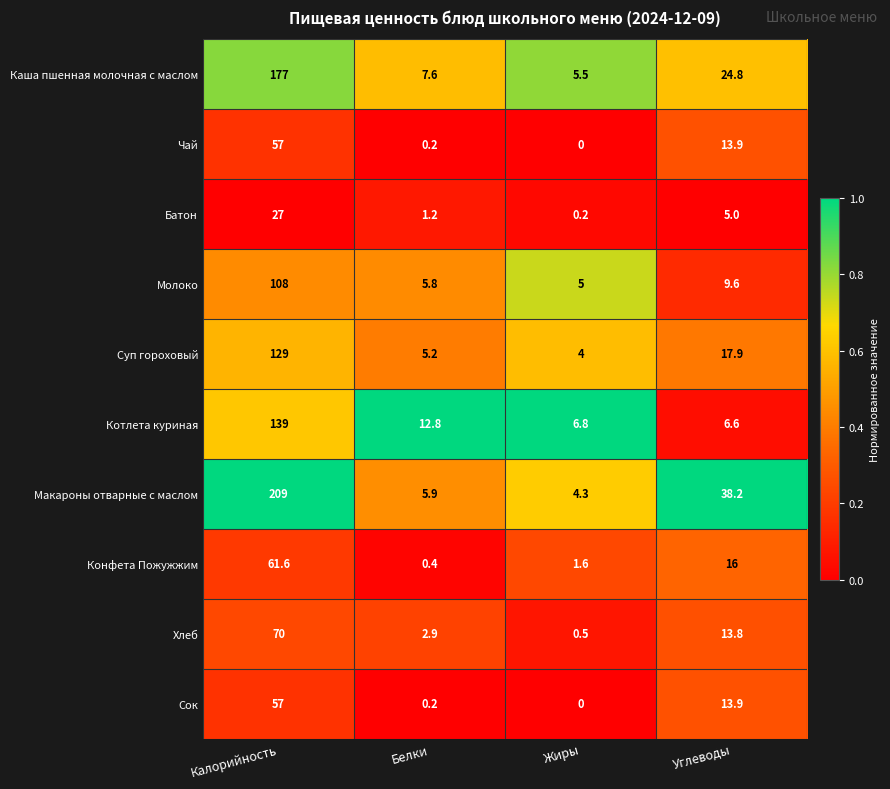

What is the difference between the maximum and minimum values in the Каша пшенная молочная с маслом series?

171.5